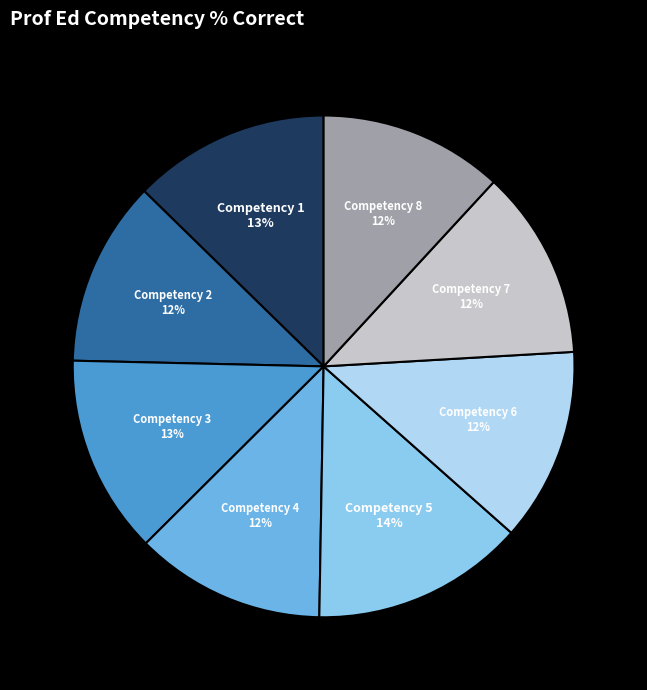

To the nearest percent, what percentage of the pie is Competency 1?

13%